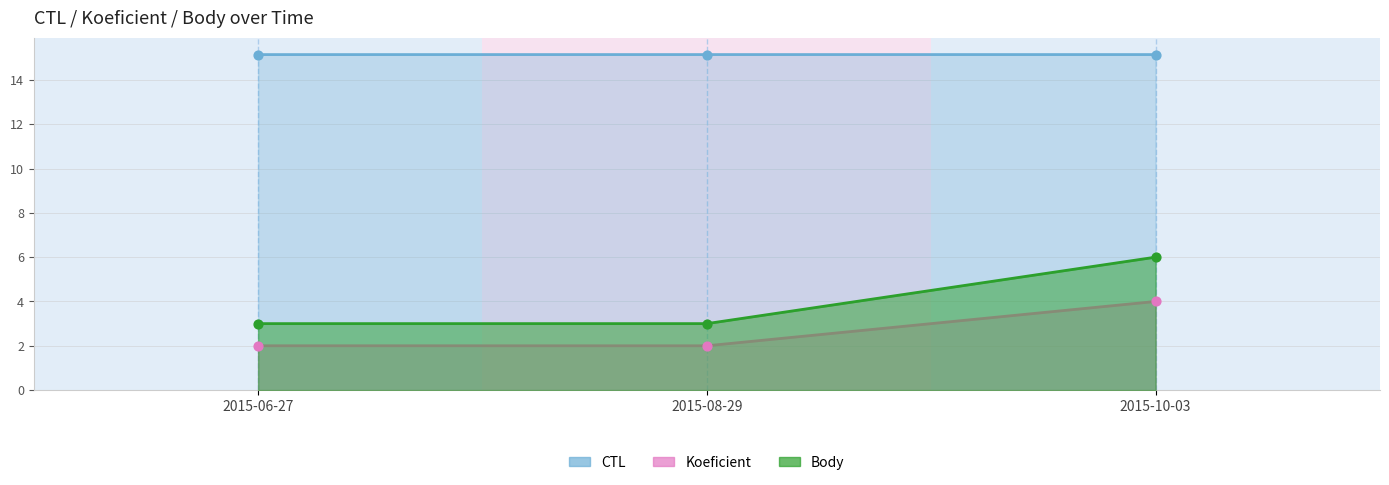

Which series has the largest Y range (max minus min)?

Body